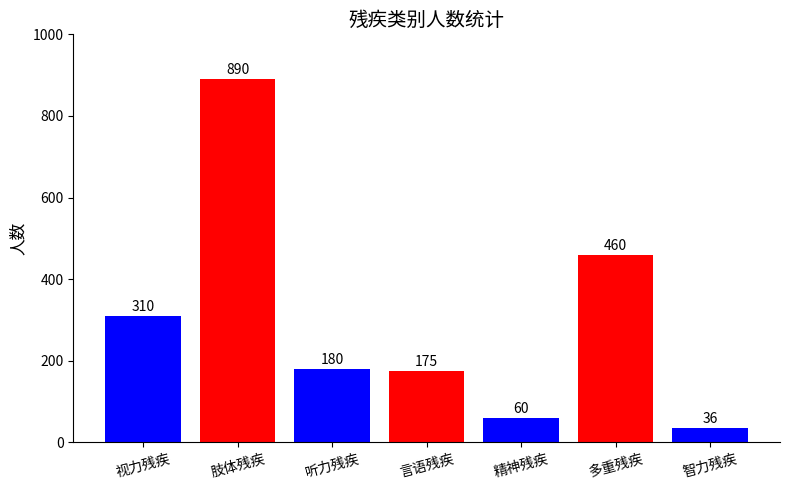

Rank the categories by value from highest to lowest.

肢体残疾, 多重残疾, 视力残疾, 听力残疾, 言语残疾, 精神残疾, 智力残疾